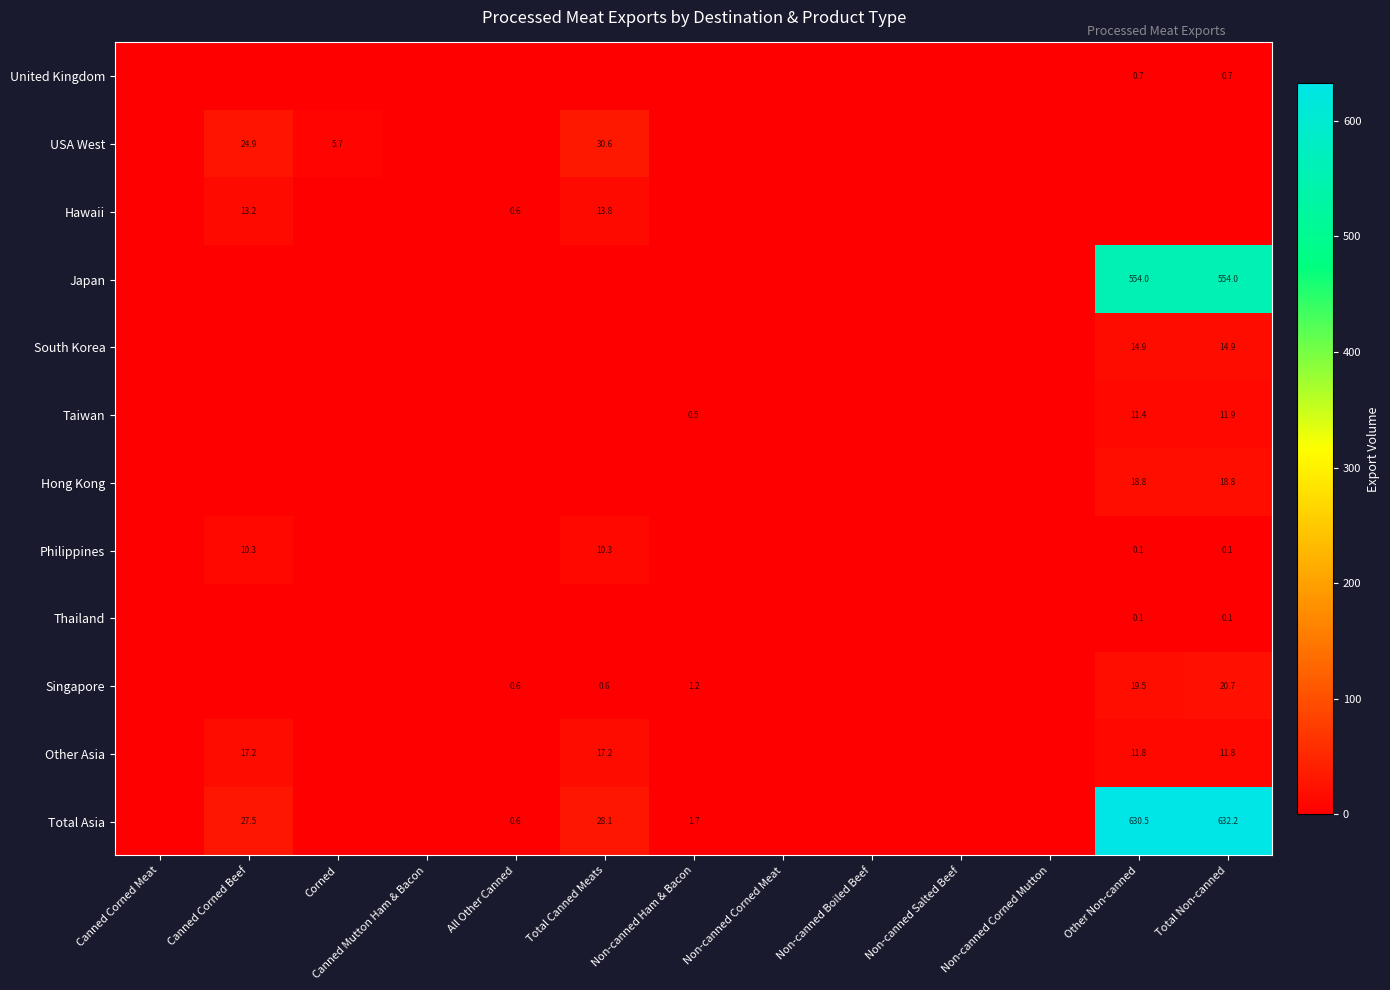

Between Canned Corned Beef and Corned, which series saw the biggest shift?

Total Asia